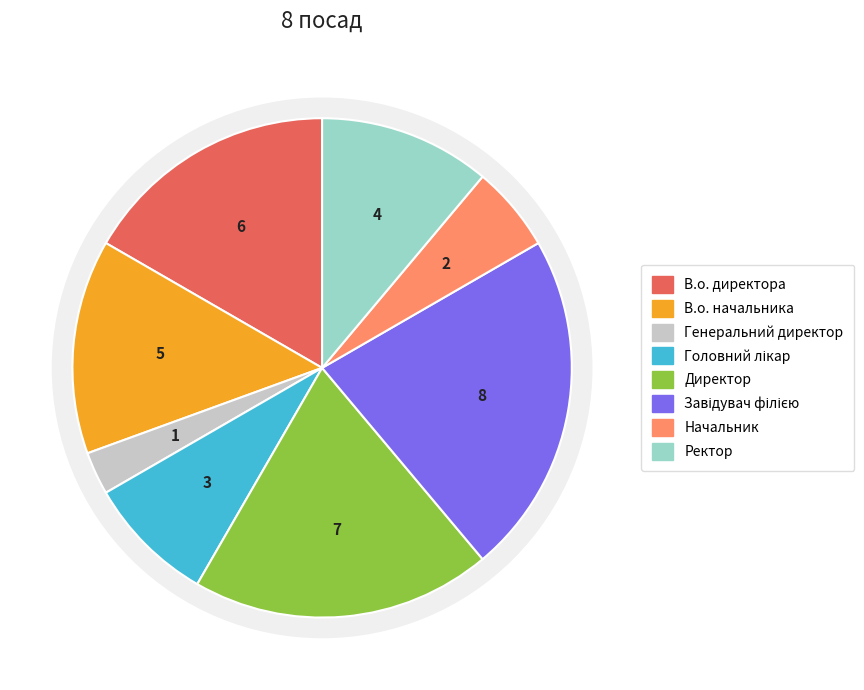

Is there a majority slice in this chart?

No